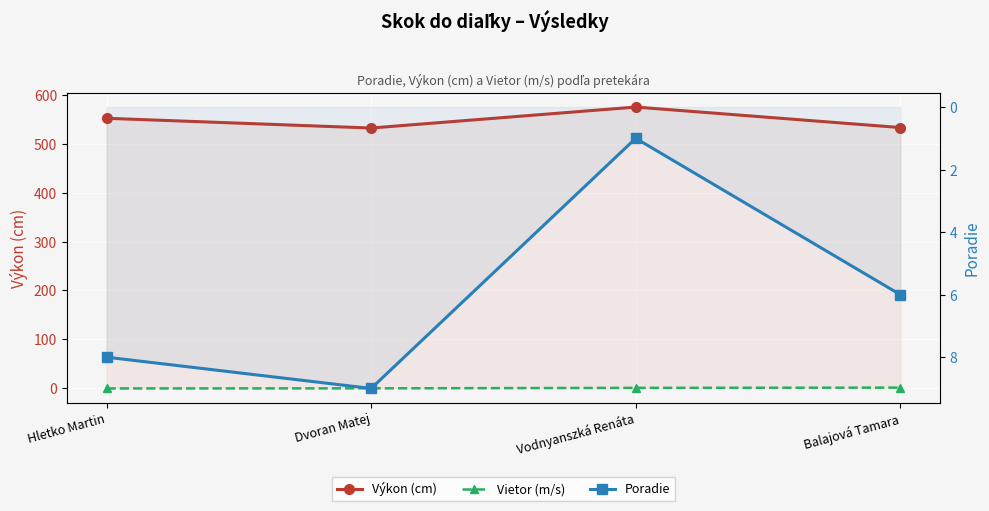

Where is the first local maximum for Poradie?

Dvoran Matej